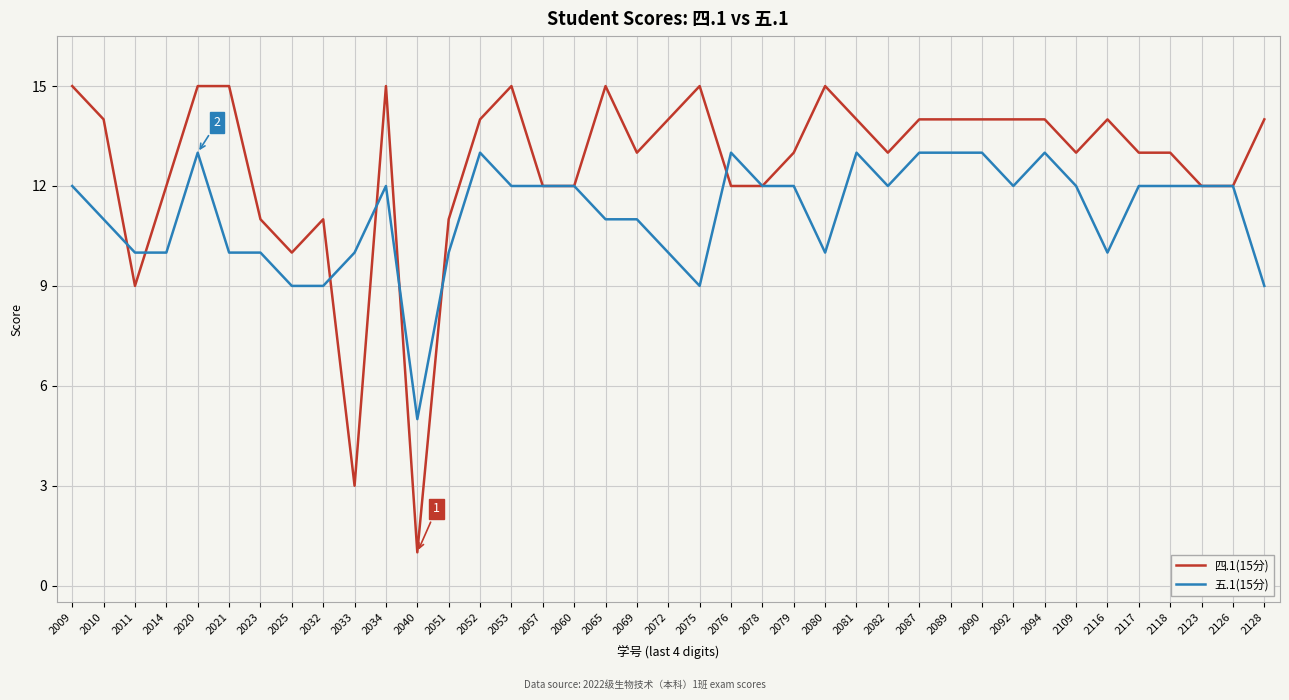

What is the sum of the 四.1(15分) values at 2089 and 2020?

29